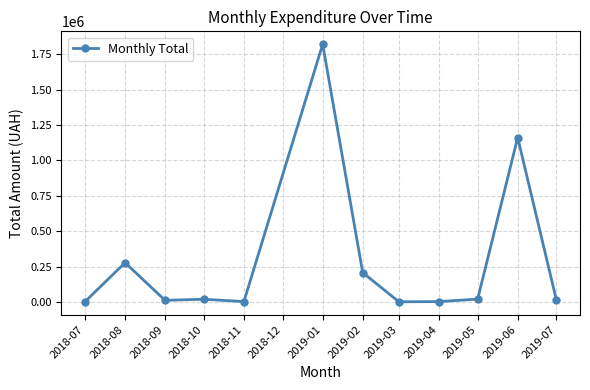

What is the label of the 10th point from the left?

2019-05